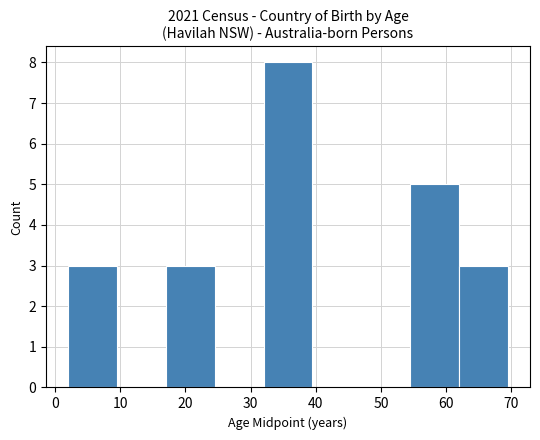

What is the height of the bar covering 17.0 to 24.5 on the x-axis? Neither the bar edges nor the heights are printed on the chart, so give them approximately, as read against the axes.

3